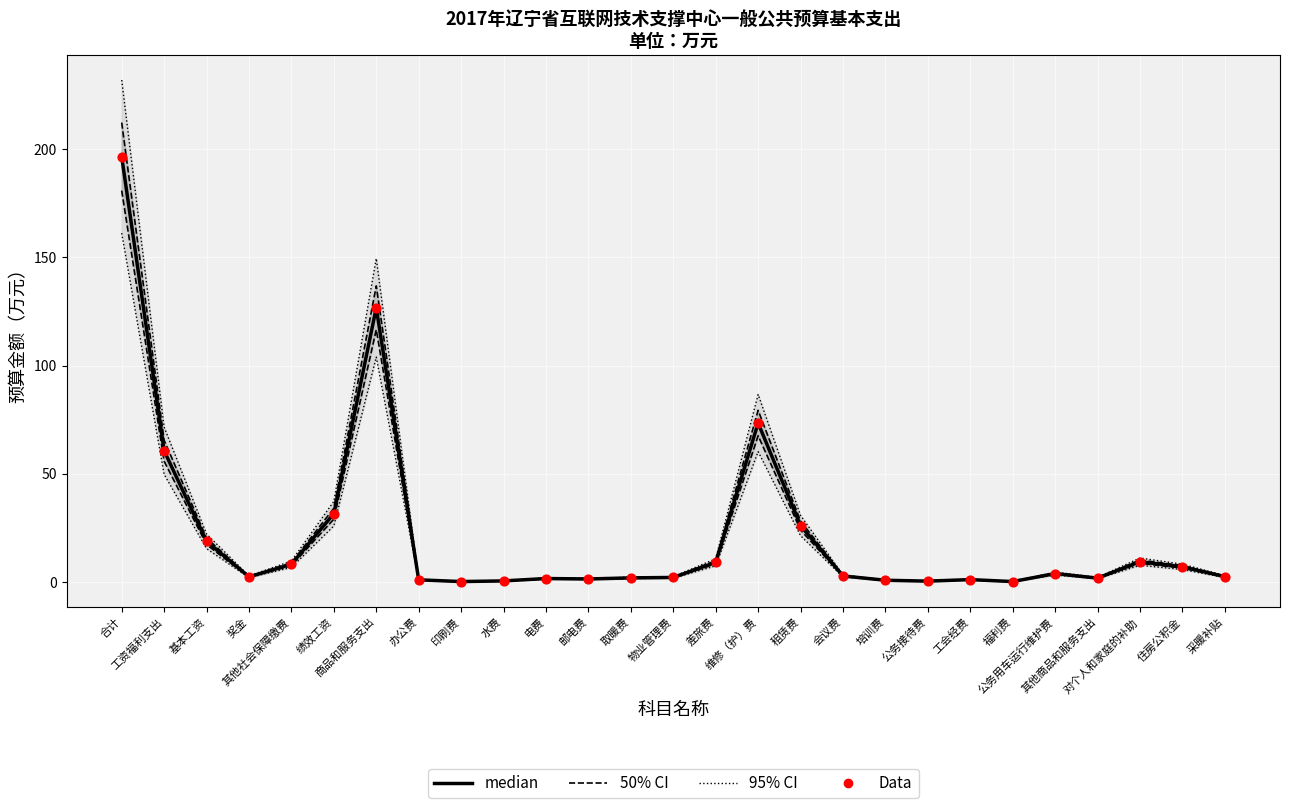

Which series reaches the maximum Y coordinate?

95% CI